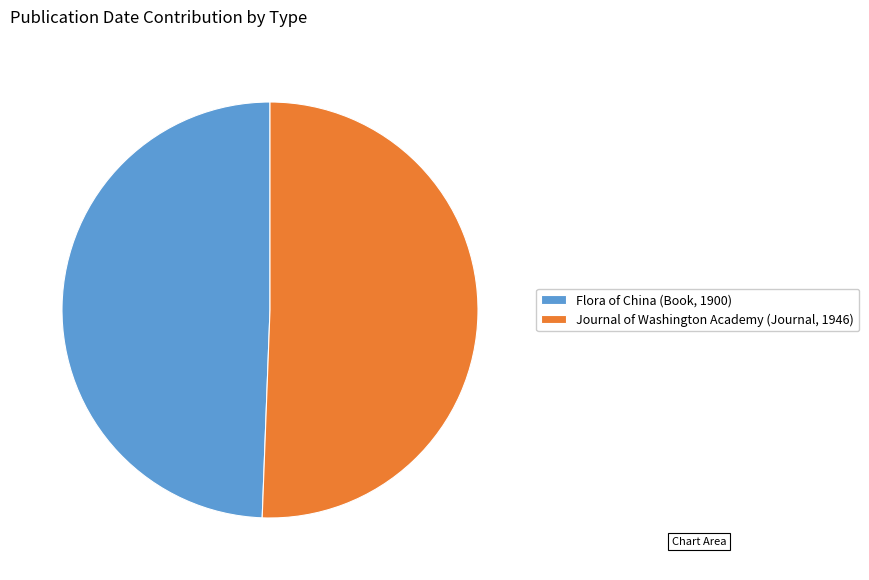

What is the smallest slice in the pie chart?

Flora of China (Book, 1900)